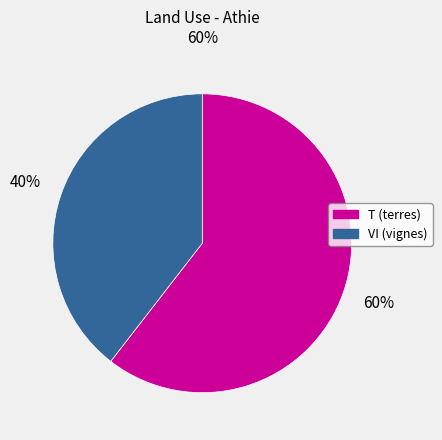

What is the smallest slice in the pie chart?

VI (vignes)